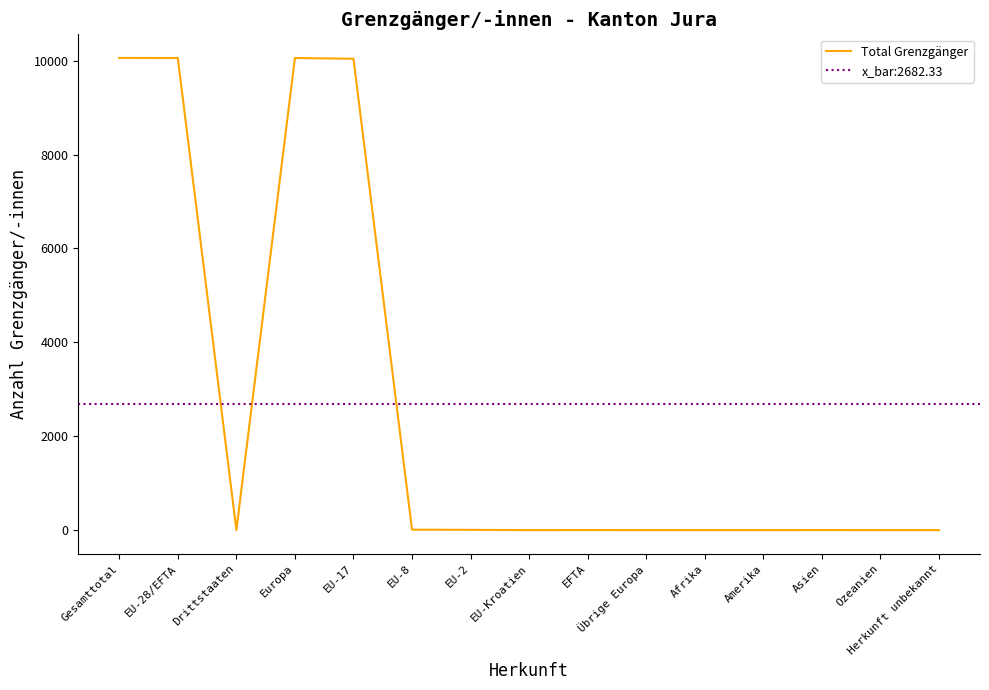

What is the label of the 2nd point from the left?

EU-28/EFTA